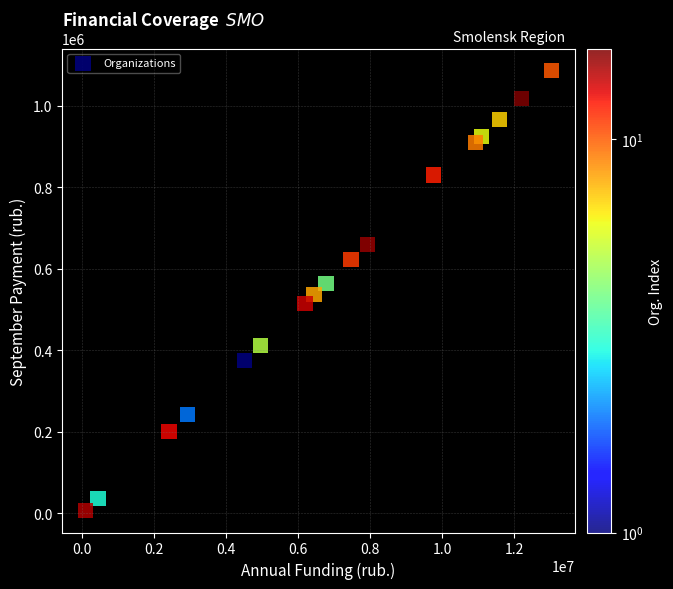

What is the range of X values (max minus min)?

12951668.0